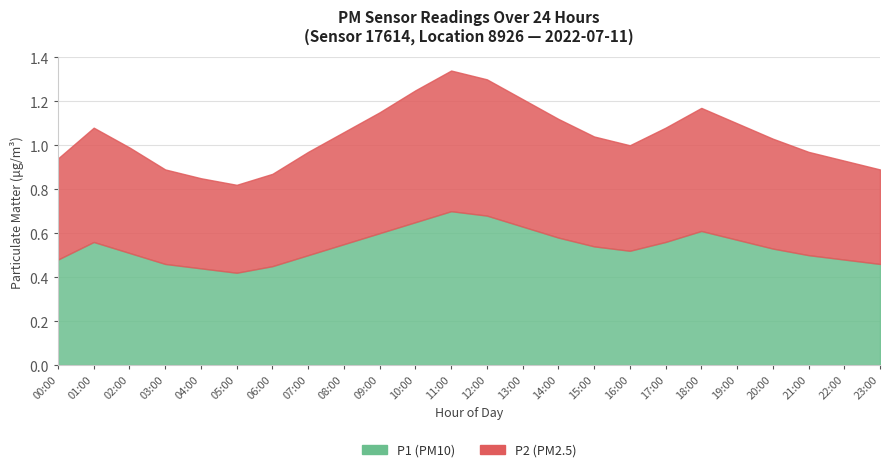

Which series has the largest range (max minus min)?

P2